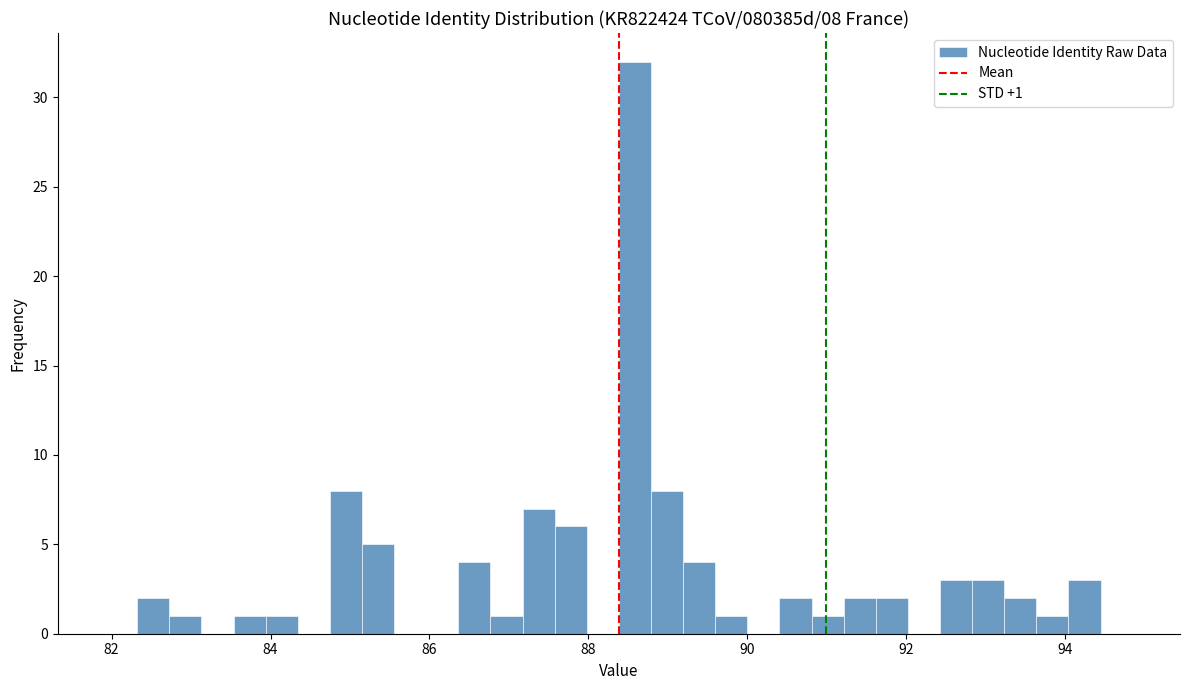

Around what value on the x-axis is the tallest bar? Give the approximate position of its centre, as read against the axis.

88.6